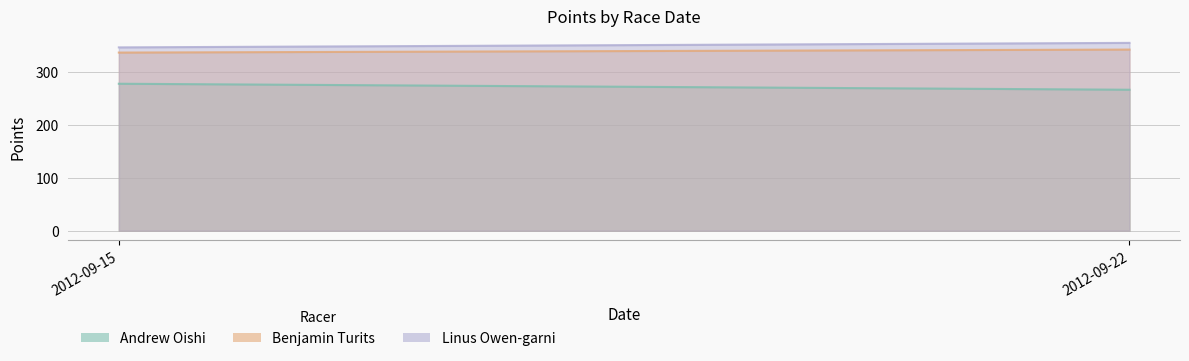

What is the difference between the Benjamin Turits values at 2012-09-15 and 2012-09-22?

5.7